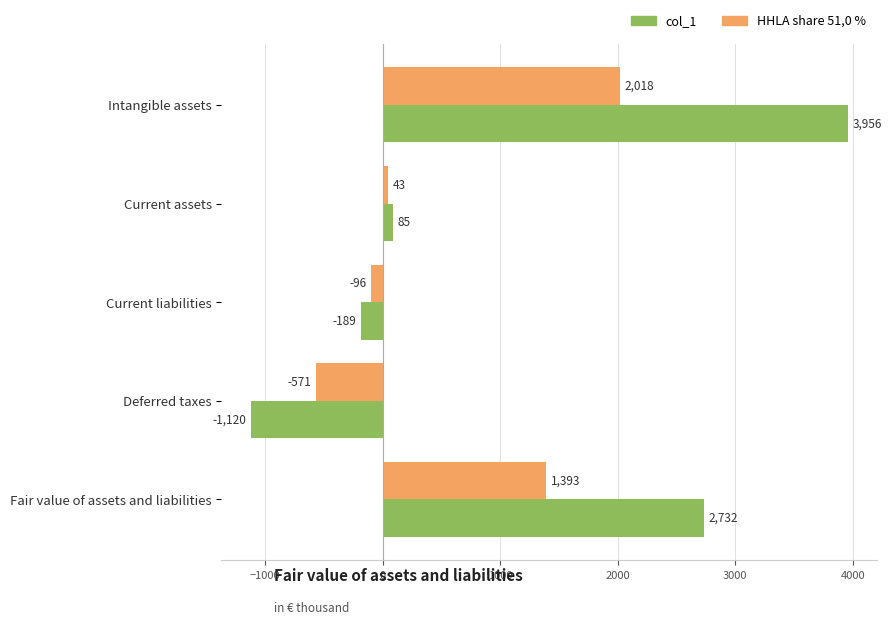

At which category is the sum across all series the highest?

Intangible assets